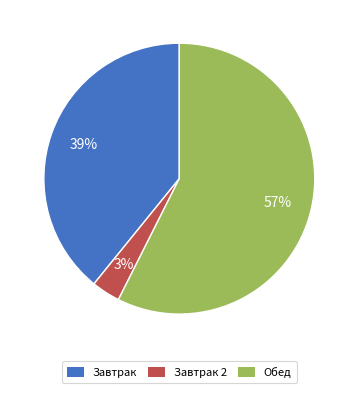

What is the ratio of the value at Завтрак to the value at Обед?

0.7